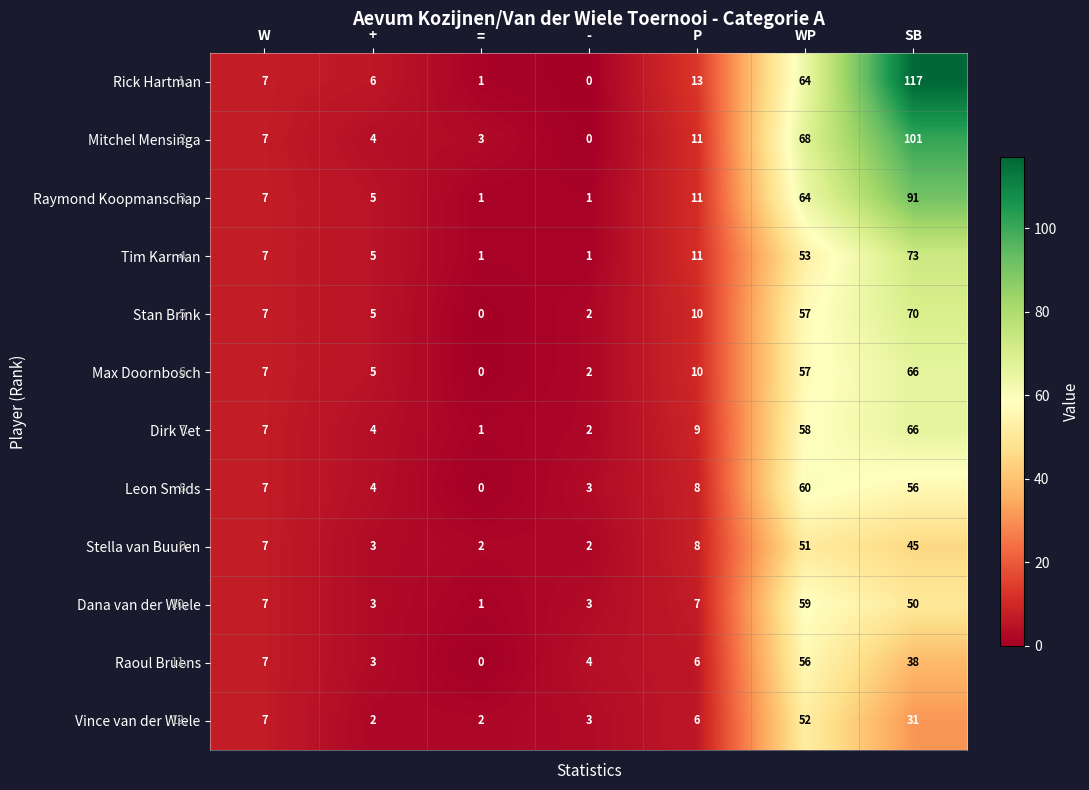

What is the sum of the Mitchel Mensinga values at + and P?

15